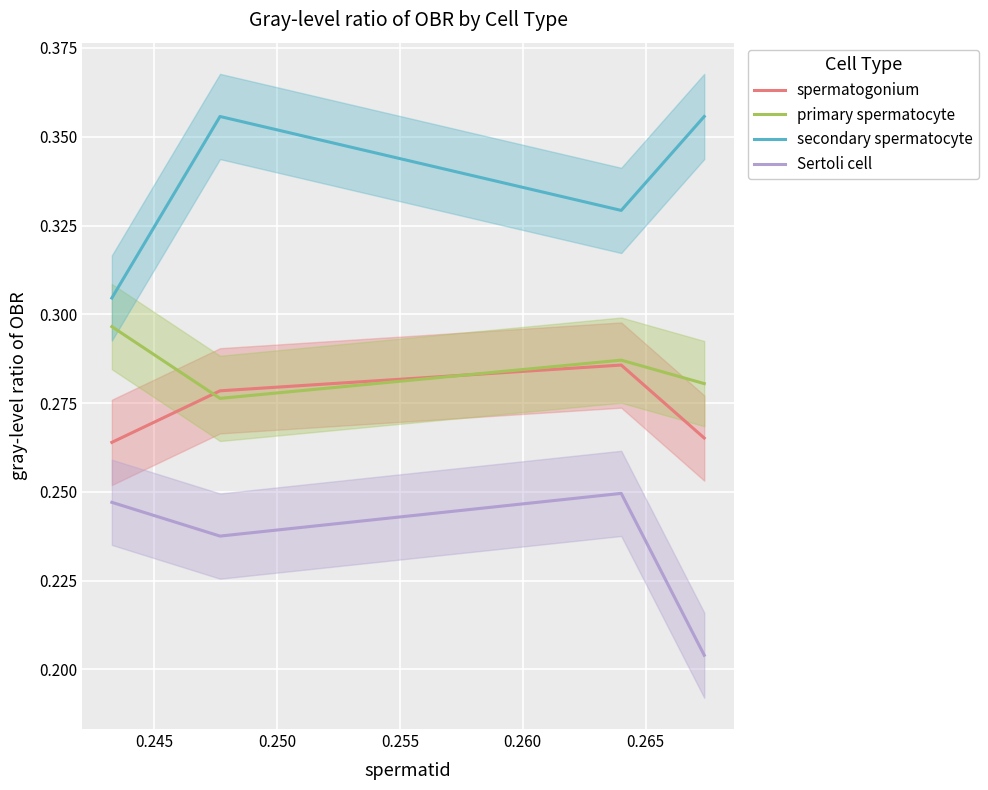

True or false: primary spermatocyte has more than 0 points higher than both neighbors.

True